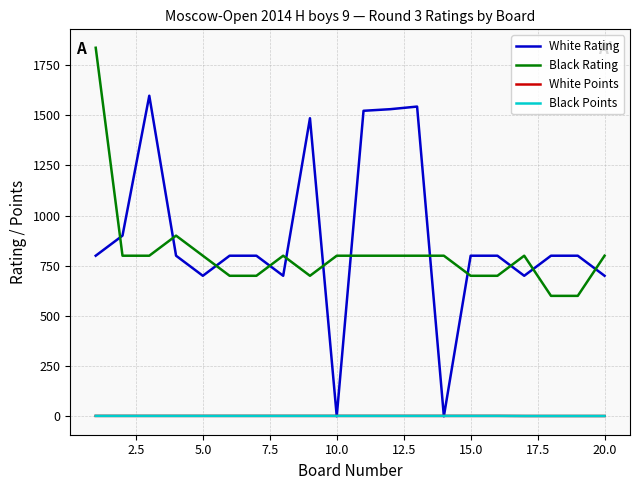

True or false: White Points and Black Rating intersect in this chart.

False